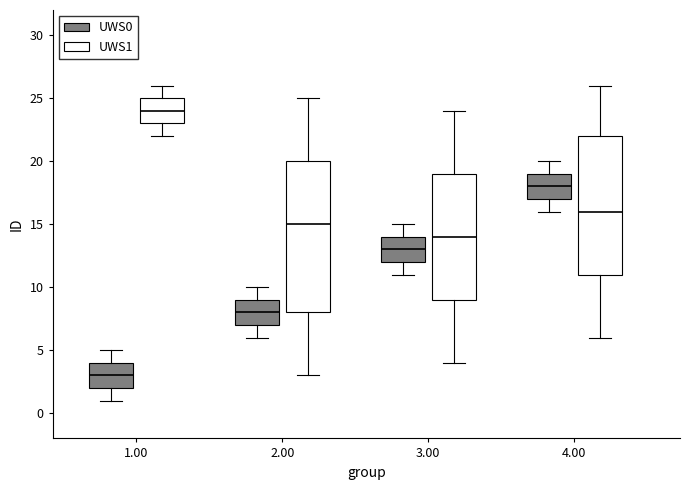

Reading left to right, transcribe this box plot: for each box, give where its median line is, the range the box spans, and where its two whiskers end, as read against the y-axis. The values are not printed on the chart, so give them approximately, as read against the axis.

1.00 (UWS0): median 3, box 2 to 4, whiskers 1 to 5
1.00 (UWS1): median 24, box 23 to 25, whiskers 22 to 26
2.00 (UWS0): median 8, box 7 to 9, whiskers 6 to 10
2.00 (UWS1): median 15, box 8 to 20, whiskers 3 to 25
3.00 (UWS0): median 13, box 12 to 14, whiskers 11 to 15
3.00 (UWS1): median 14, box 9 to 19, whiskers 4 to 24
4.00 (UWS0): median 18, box 17 to 19, whiskers 16 to 20
4.00 (UWS1): median 16, box 11 to 22, whiskers 6 to 26